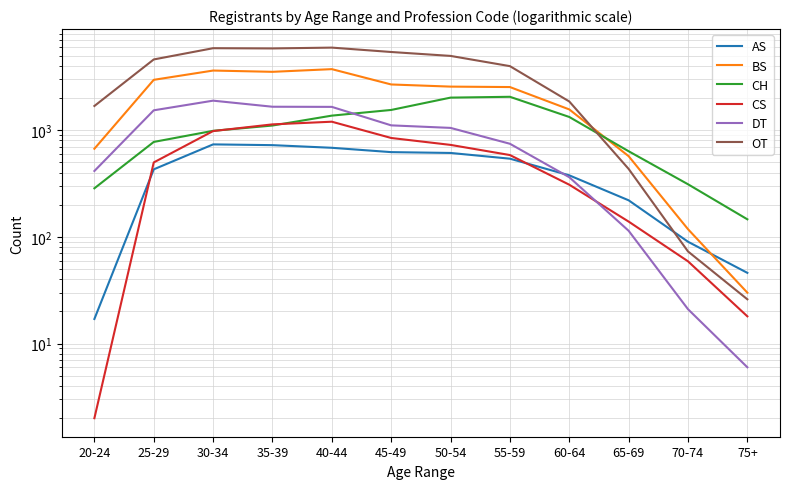

How many interior local peaks does the OT series have?

2